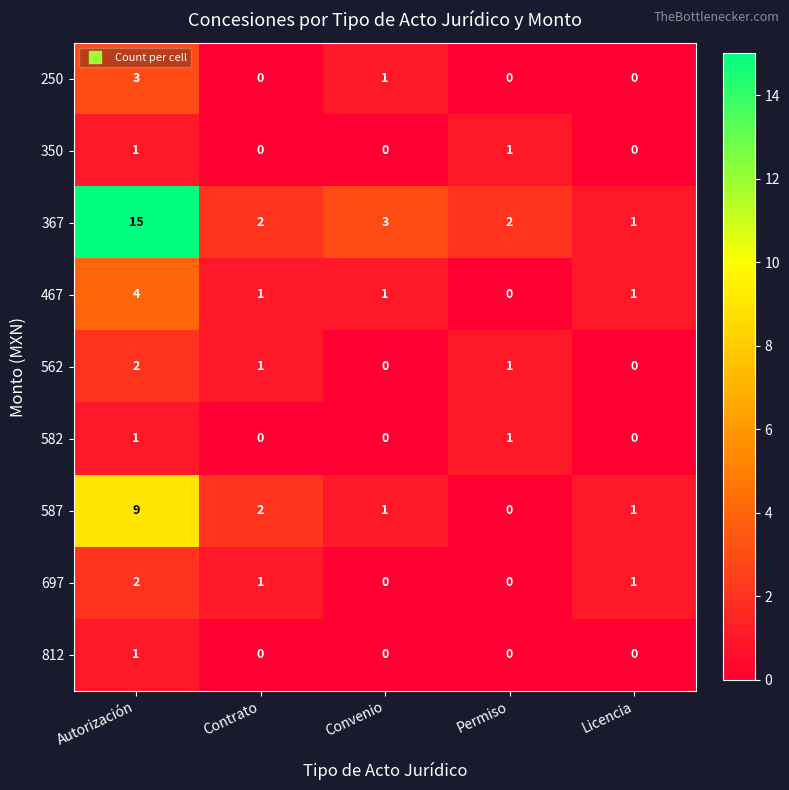

What is the average value of the 367 series?

5